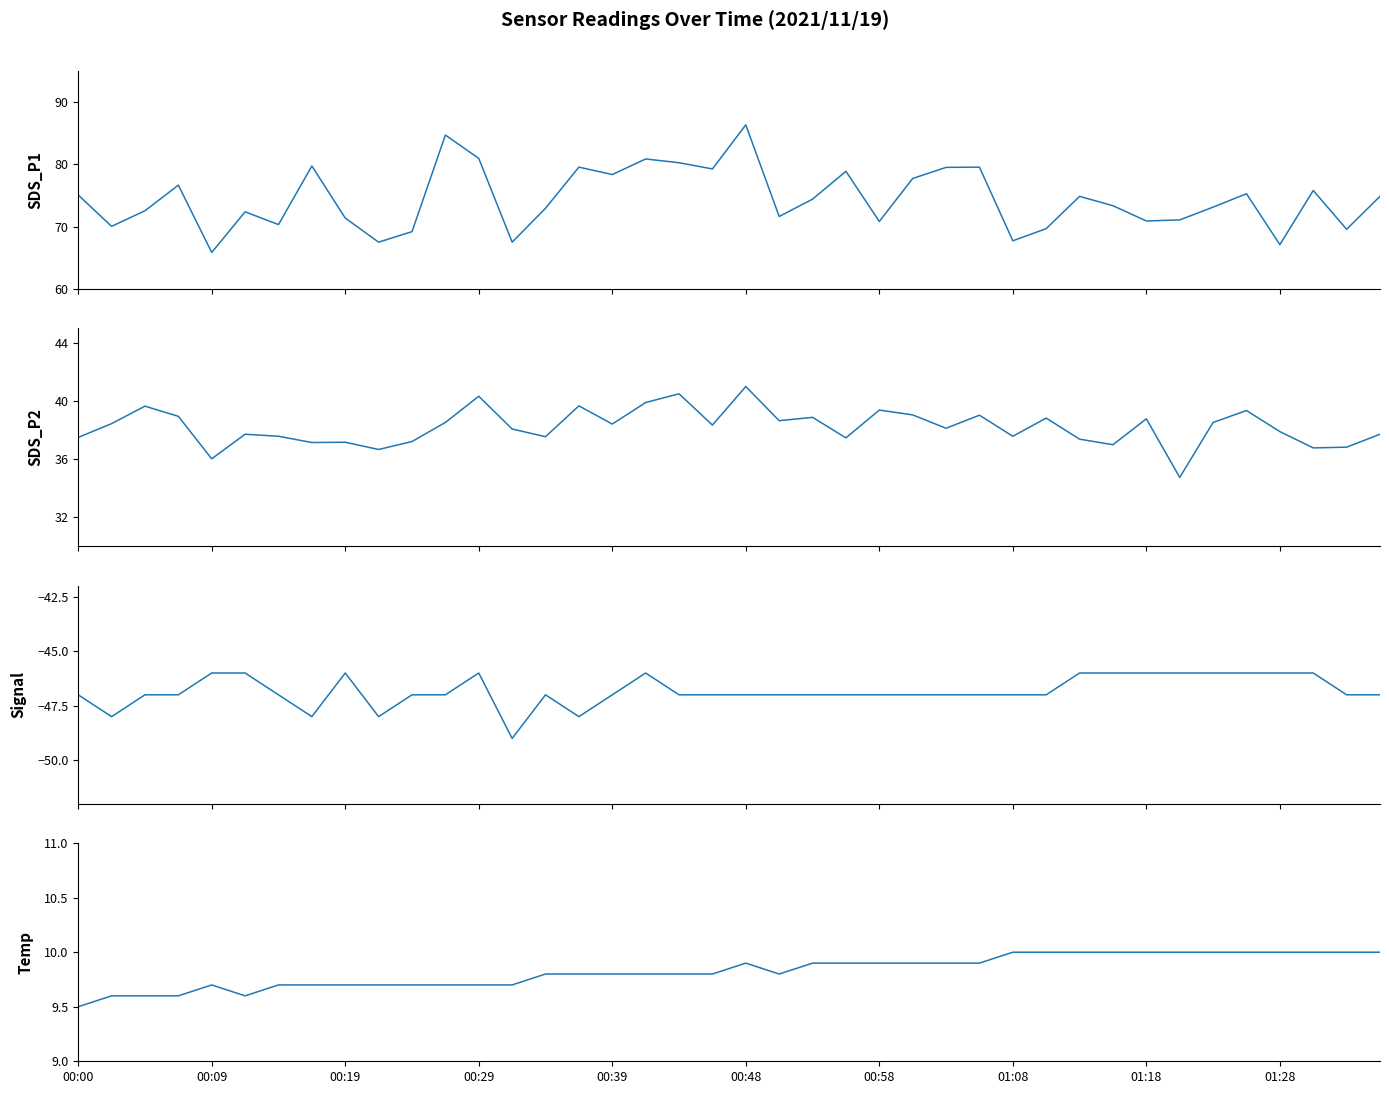

List the series in order of their peak value, lowest first.

Signal, Temp, SDS_P2, SDS_P1